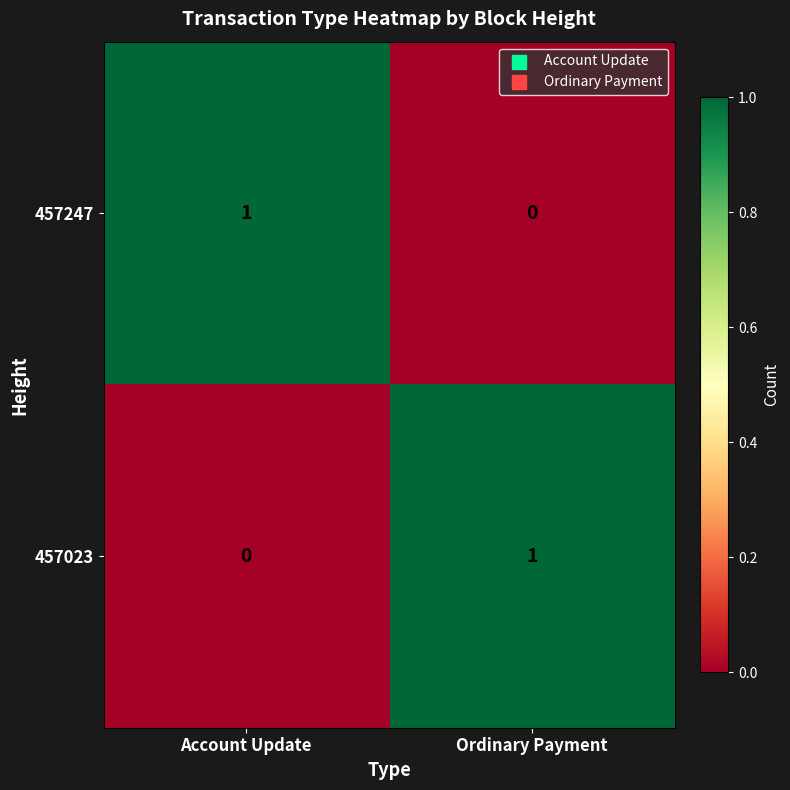

The 457023 series shows 0 at Account Update. True or false?

True